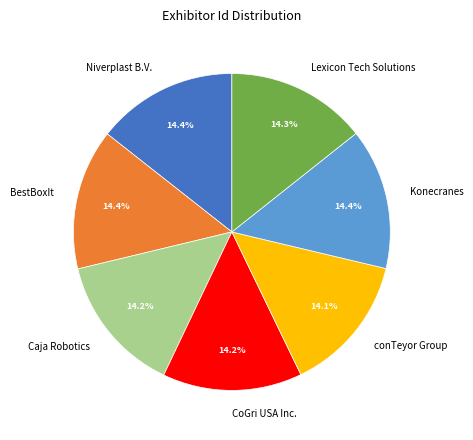

Do CoGri USA Inc. and conTeyor Group together represent more than half of the pie?

No